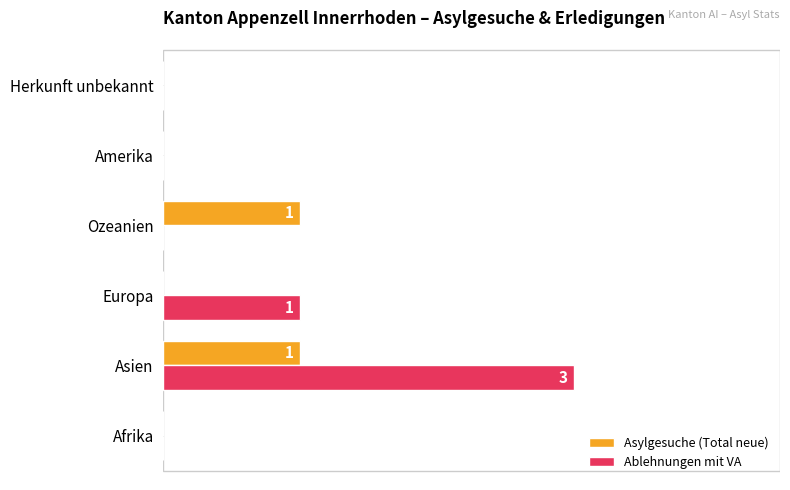

Rank the categories by Asylgesuche (Total neue) value from highest to lowest.

Asien, Ozeanien, Afrika, Europa, Amerika, Herkunft unbekannt